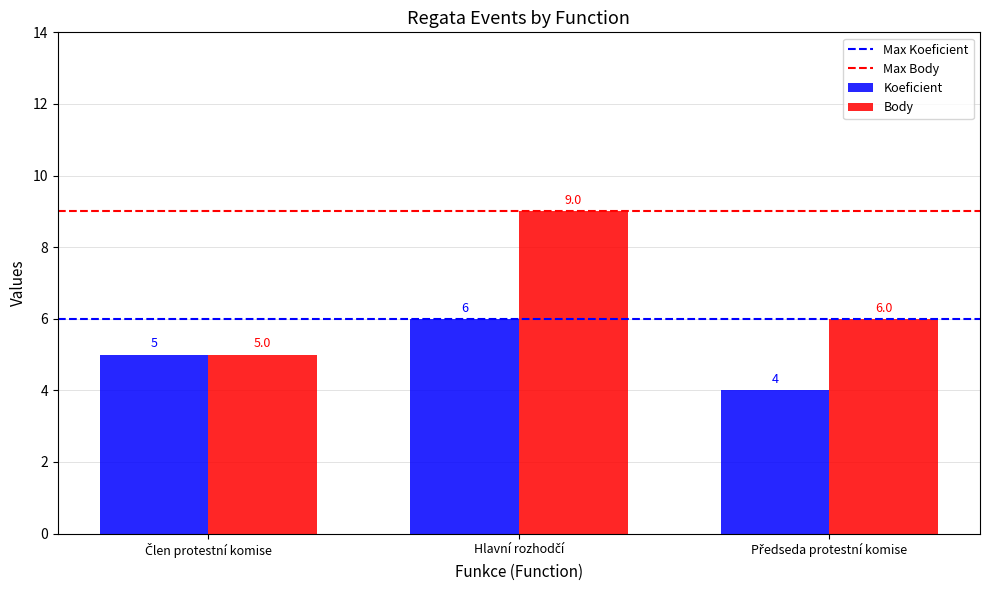

At how many categories does at least one series exceed 4?

3